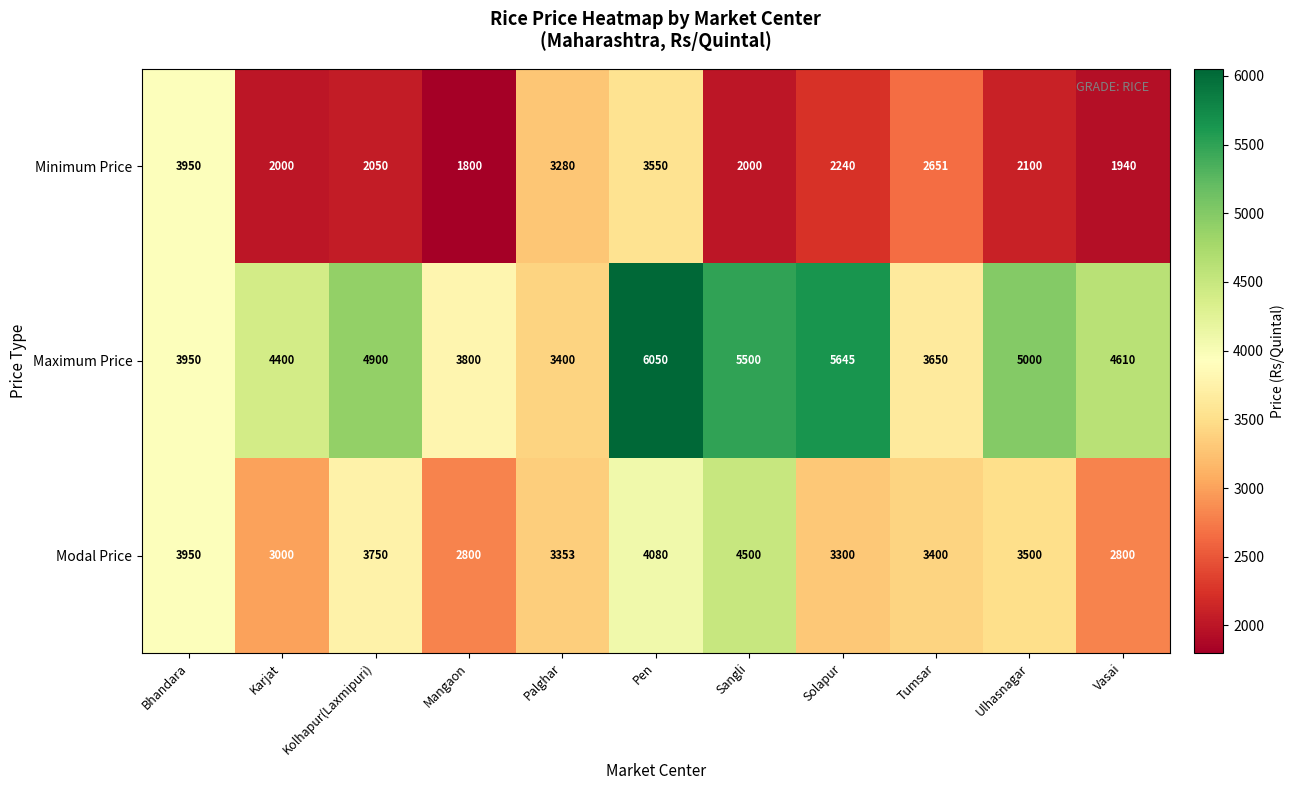

Rank the series by their maximum value, from lowest to highest.

Minimum Price, Modal Price, Maximum Price